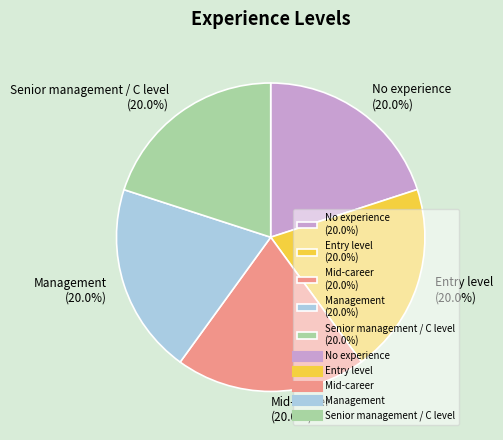

How much of the chart is everything except No experience (20.0%)?

80.0%